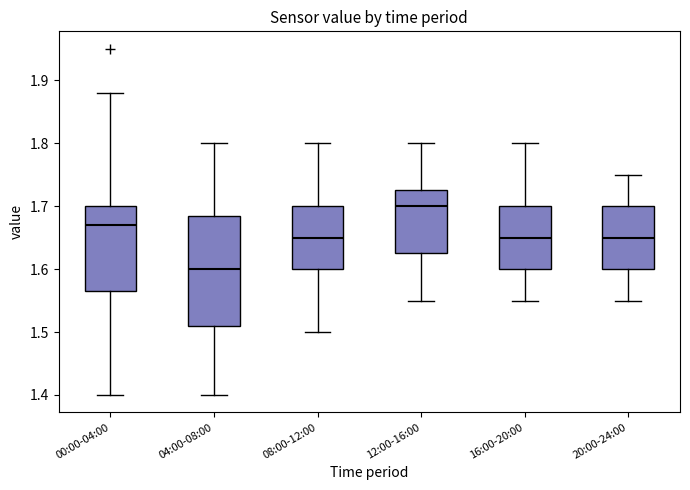

Where does the upper whisker of the box for 20:00-24:00 end on the y-axis? The values are not printed on the chart, so give them approximately, as read against the axis.

1.75